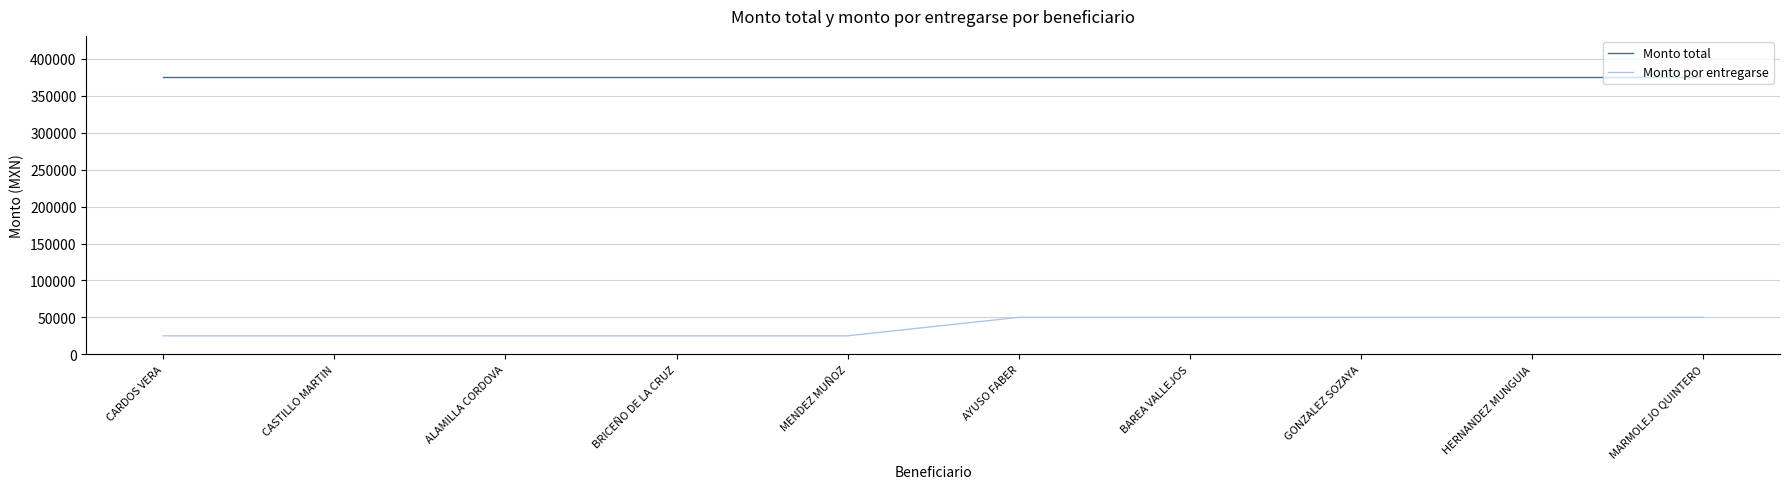

What is the minimum value for Monto por entregarse?

25000